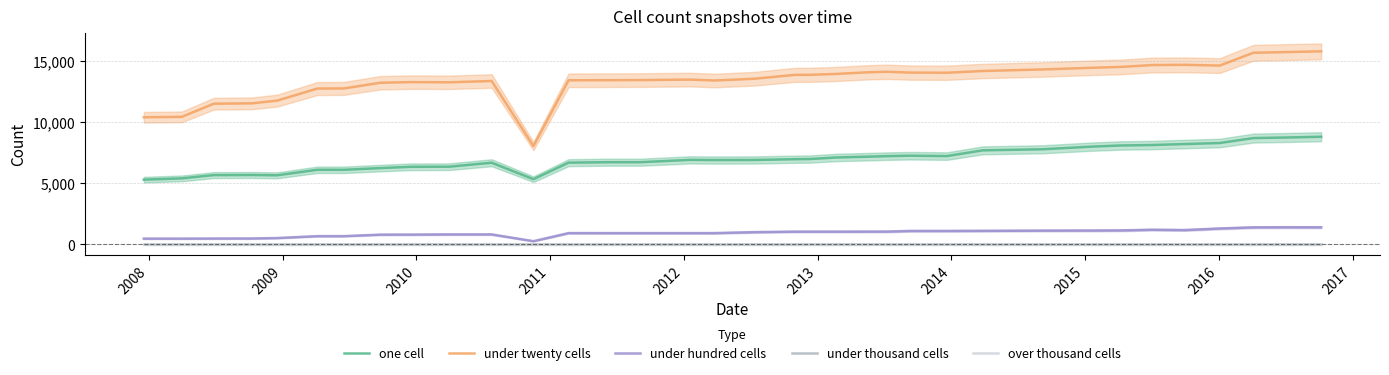

What is the difference between the maximum and second lowest values in the under hundred cells series?

930